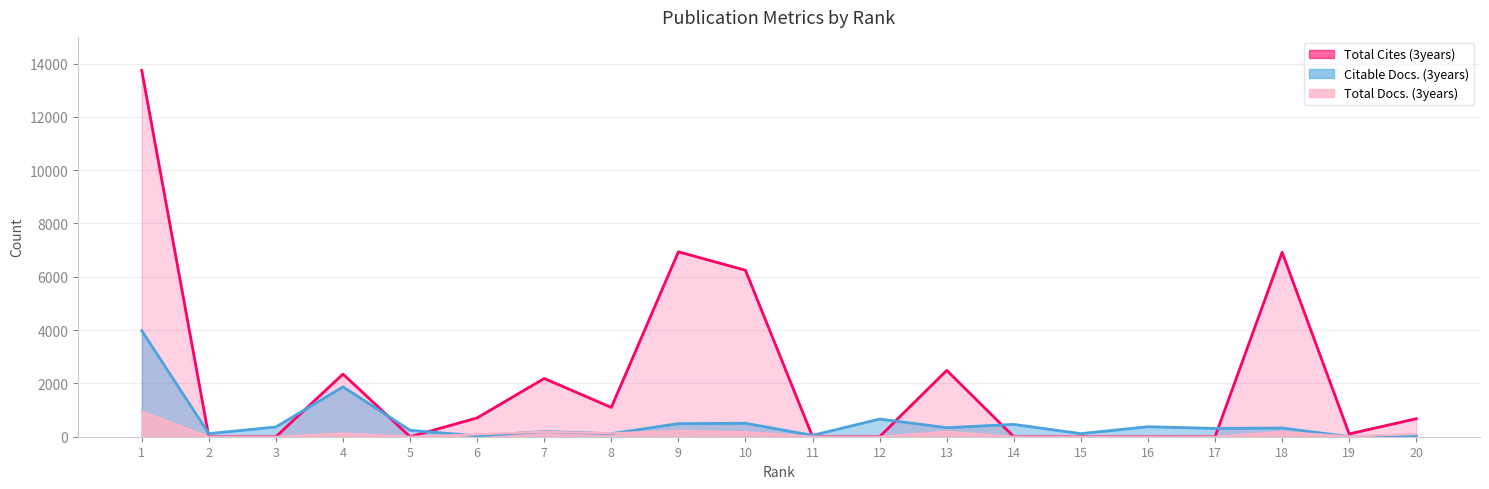

Which series changed the most between 4 and 7?

Citable Docs. (3years)